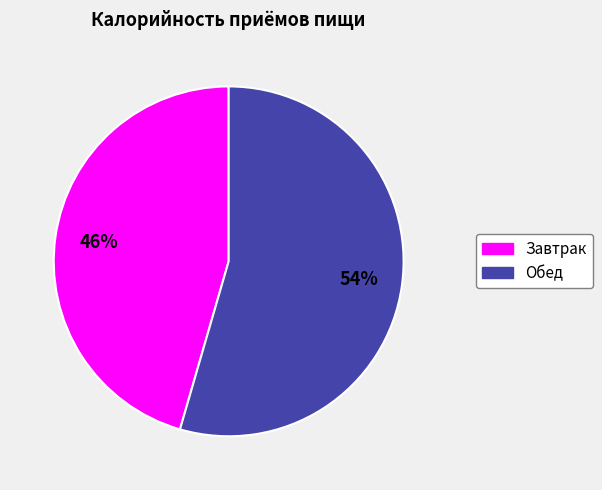

Combined, do Завтрак and Обед account for over 50%?

Yes